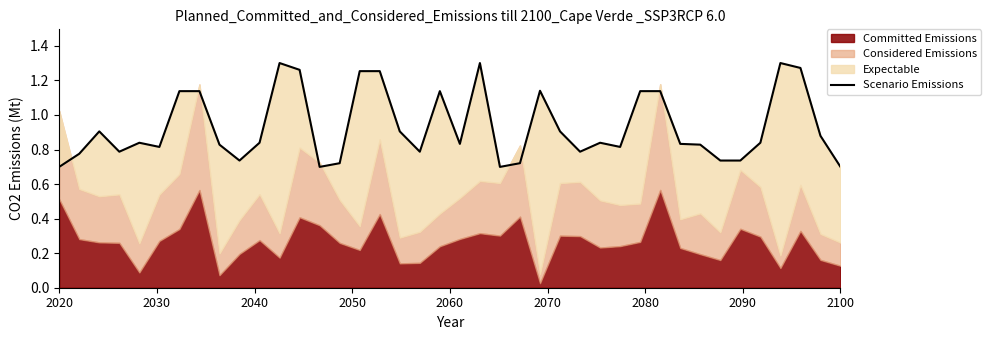

True or false: the data shows 1.8 at 30.

False